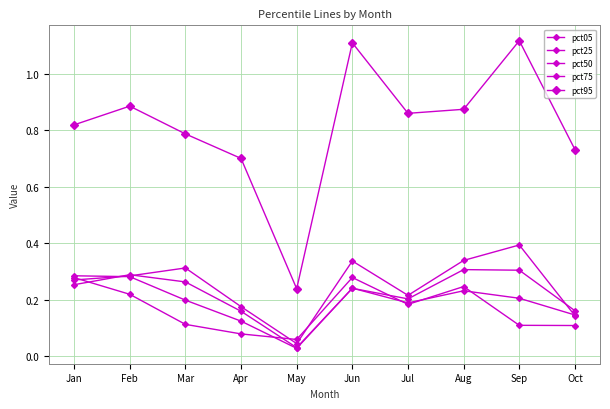

Does the chart have visible grid lines?

Yes